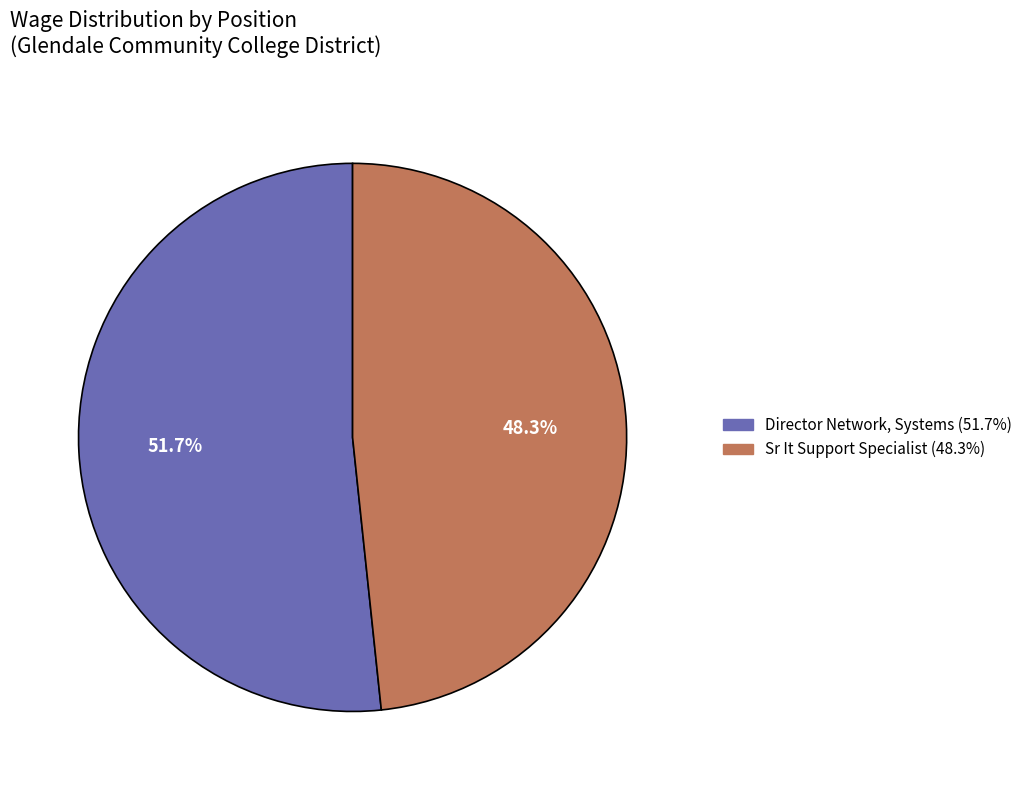

How many slices are in this pie chart?

2